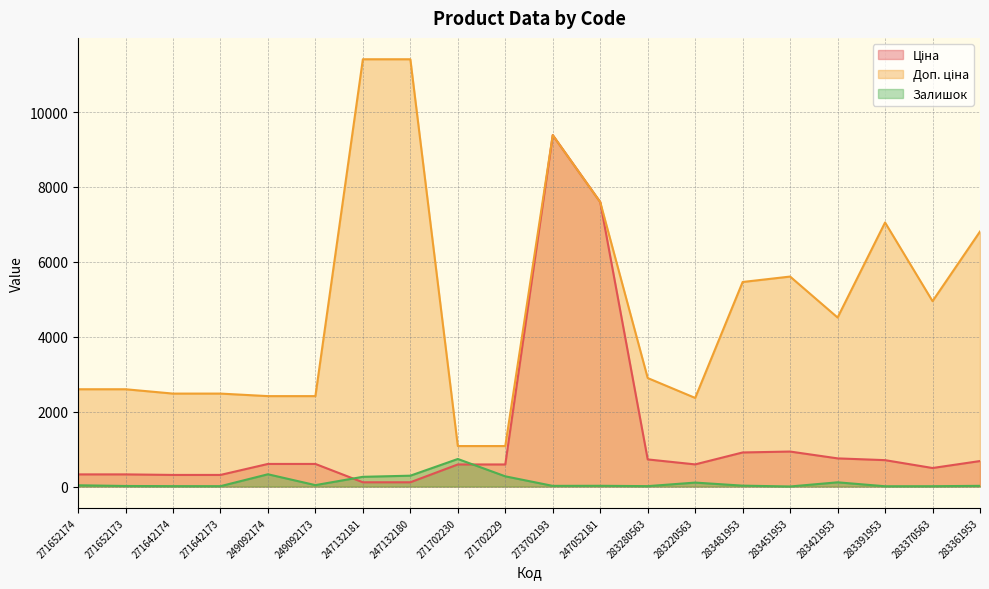

True or false: Доп. ціна has a value of 9384.0 at 273702193.

True